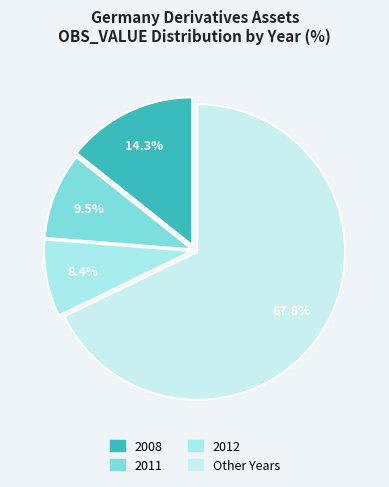

Count the number of slices in the pie.

4